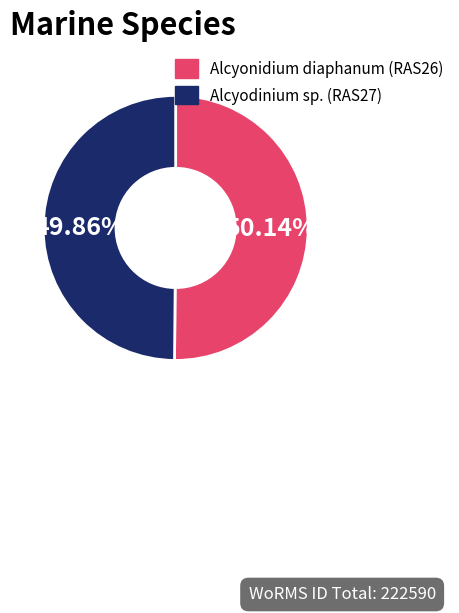

To the nearest percent, what percentage of the pie is Alcyonidium diaphanum (RAS26)?

50%